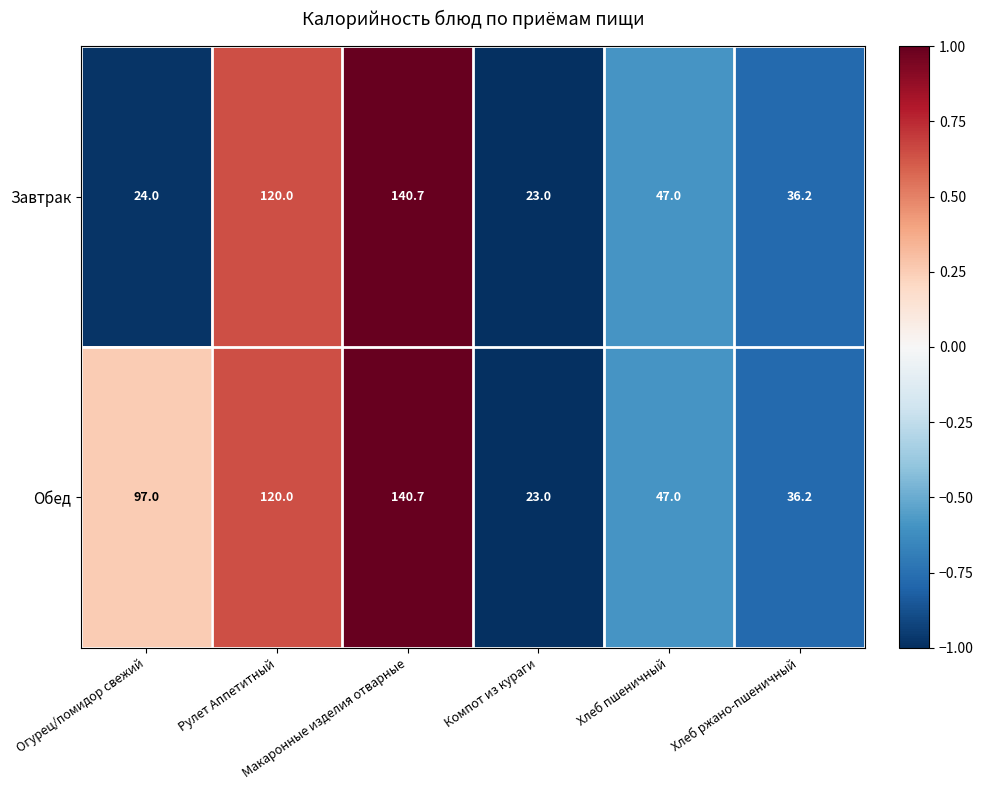

At how many categories does at least one series exceed 78?

3